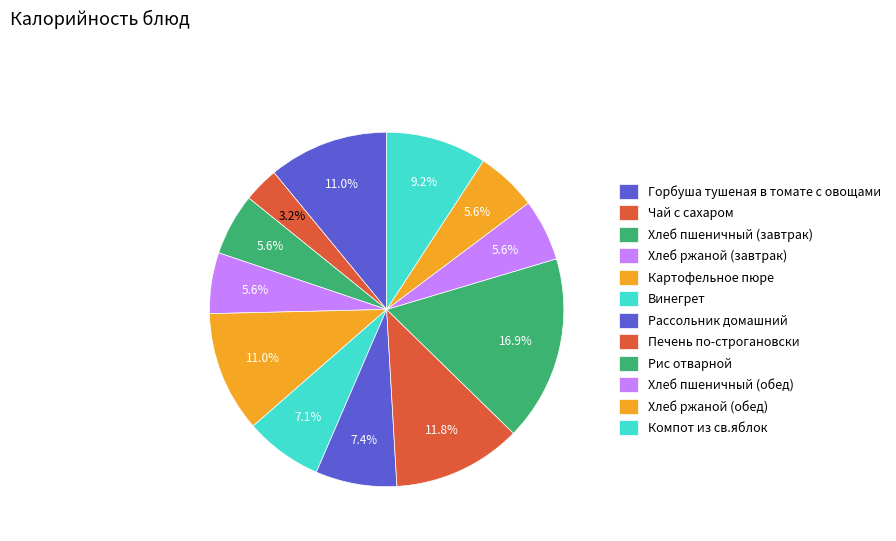

How many slices are in this pie chart?

12